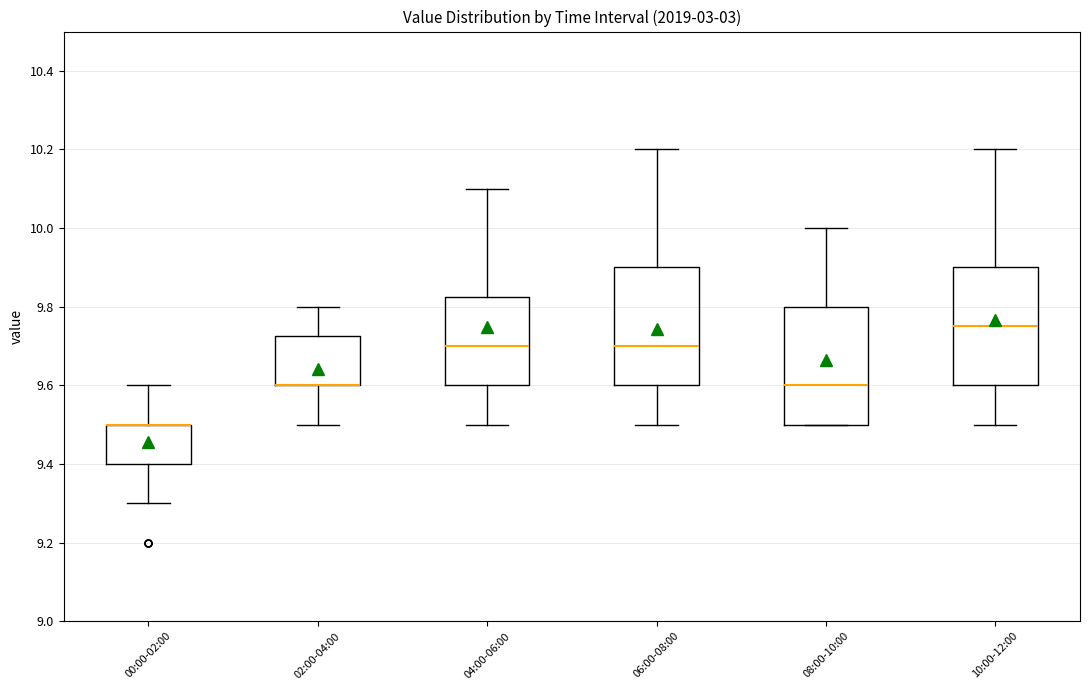

Reading left to right, read every box against the y-axis: the position of its median line, the range the box covers, and the ends of its whiskers. The values are not printed on the chart, so give them approximately, as read against the axis.

00:00-02:00: median 9.50 (drawn on the box's upper edge), box 9.40 to 9.50, whiskers 9.30 to 9.60
02:00-04:00: median 9.60 (drawn on the box's lower edge), box 9.60 to 9.72, whiskers 9.50 to 9.80
04:00-06:00: median 9.70, box 9.60 to 9.82, whiskers 9.50 to 10.10
06:00-08:00: median 9.70, box 9.60 to 9.90, whiskers 9.50 to 10.20
08:00-10:00: median 9.60, box 9.50 to 9.80, whiskers 9.50 to 10.00
10:00-12:00: median 9.76, box 9.60 to 9.90, whiskers 9.50 to 10.20